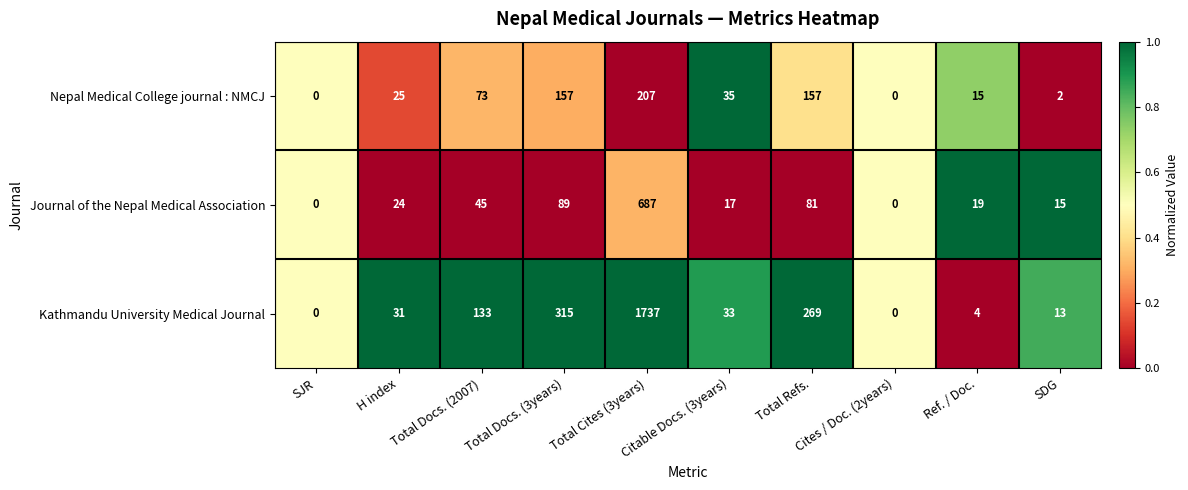

At which category is the sum across all series the highest?

Total Cites (3years)